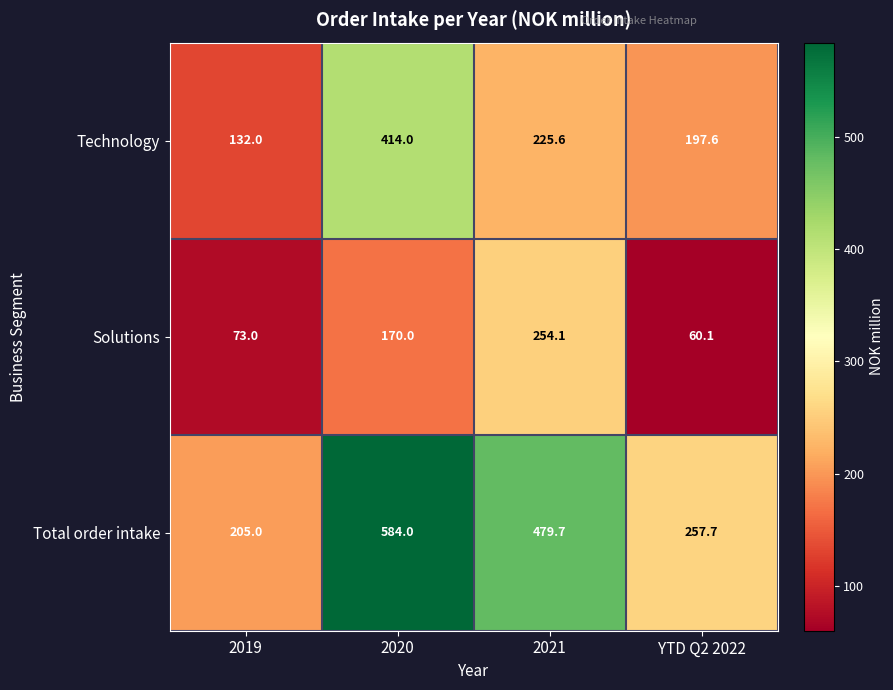

How many data points does each series have?

4